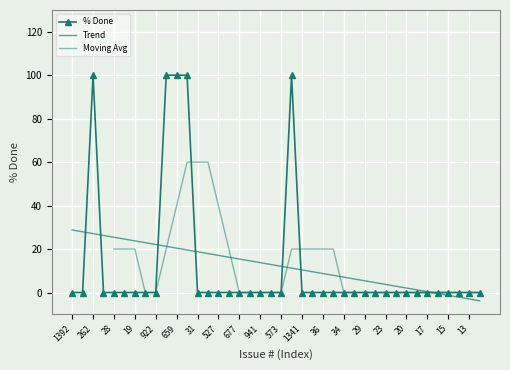

What position from the right is 31?

28